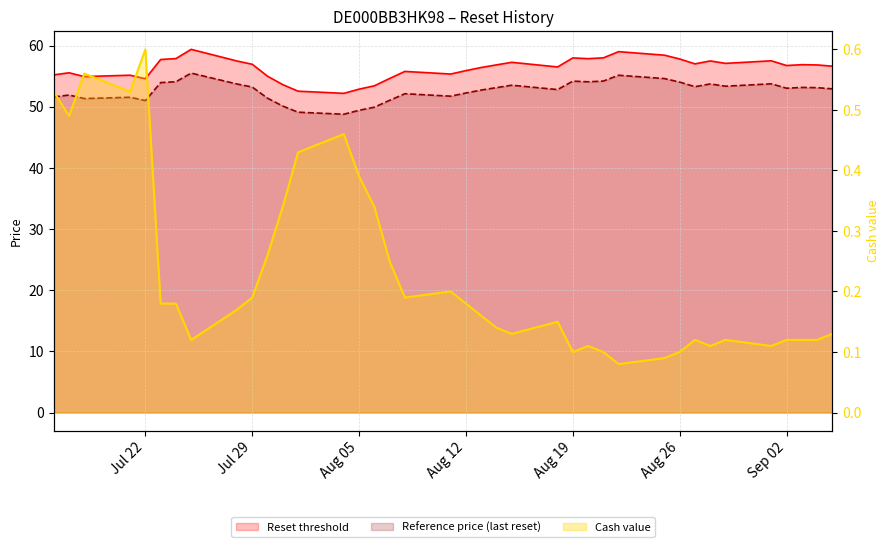

Rank the categories by Reference price (last reset) value from highest to lowest.

2025-07-25, 2025-08-22, 2025-08-25, 2025-08-21, 2025-08-19, 2025-07-24, 2025-08-20, 2025-08-26, 2025-07-23, 2025-09-01, 2025-08-28, 2025-07-28, 2025-08-15, 2025-08-29, 2025-08-27, 2025-07-29, 2025-09-03, 2025-08-14, 2025-09-04, 2025-09-02, 2025-09-05, 2025-08-18, 2025-08-13, 2025-08-12, 2025-08-08, 2025-07-17, 2025-08-11, 2025-07-16, 2025-07-21, 2025-07-30, 2025-07-18, 2025-08-07, 2025-07-22, 2025-07-31, 2025-08-06, 2025-08-05, 2025-08-01, 2025-08-04